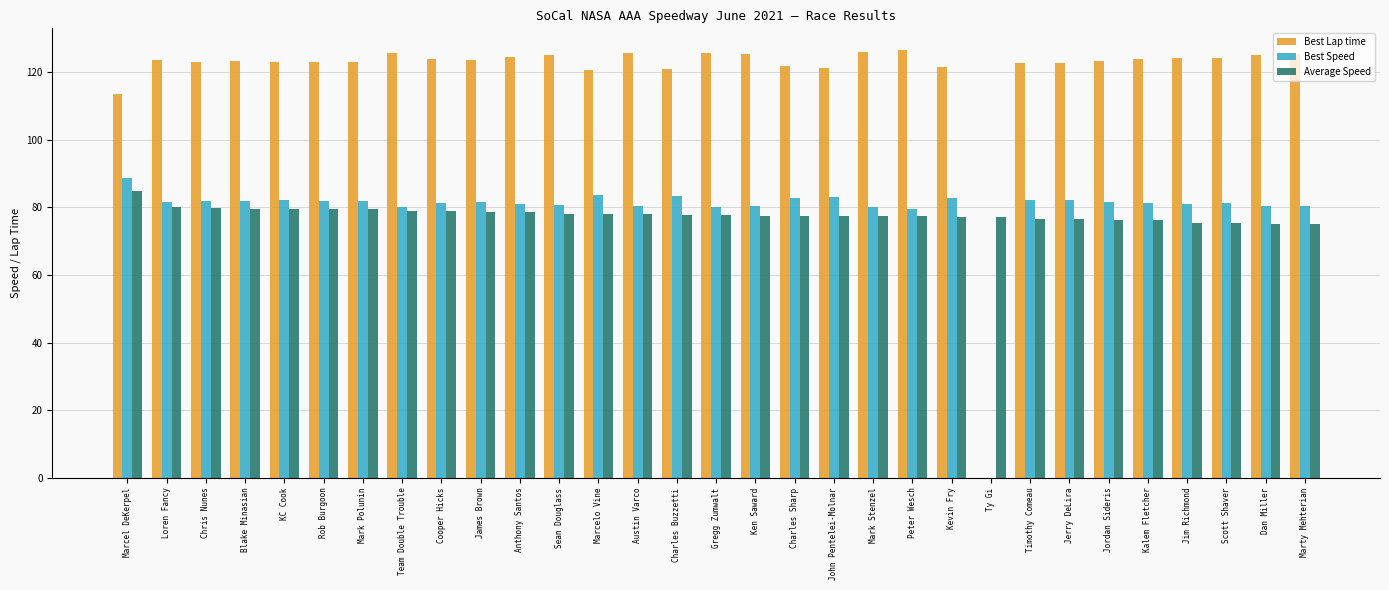

What are all the series names shown in the legend?

Best Lap time, Best Speed, Average Speed